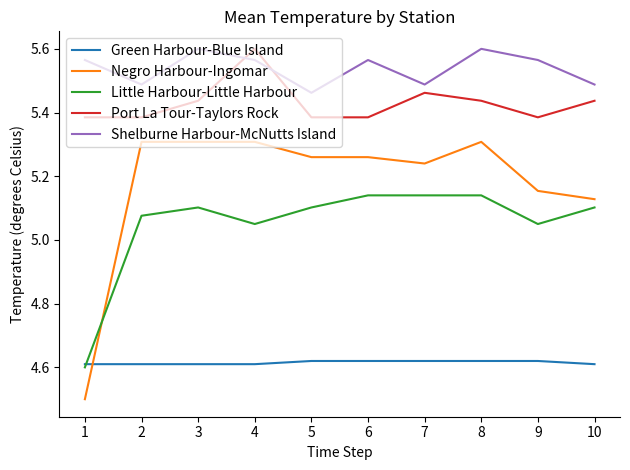

The Shelburne Harbour-McNutts Island series shows 9.7 at 1. True or false?

False